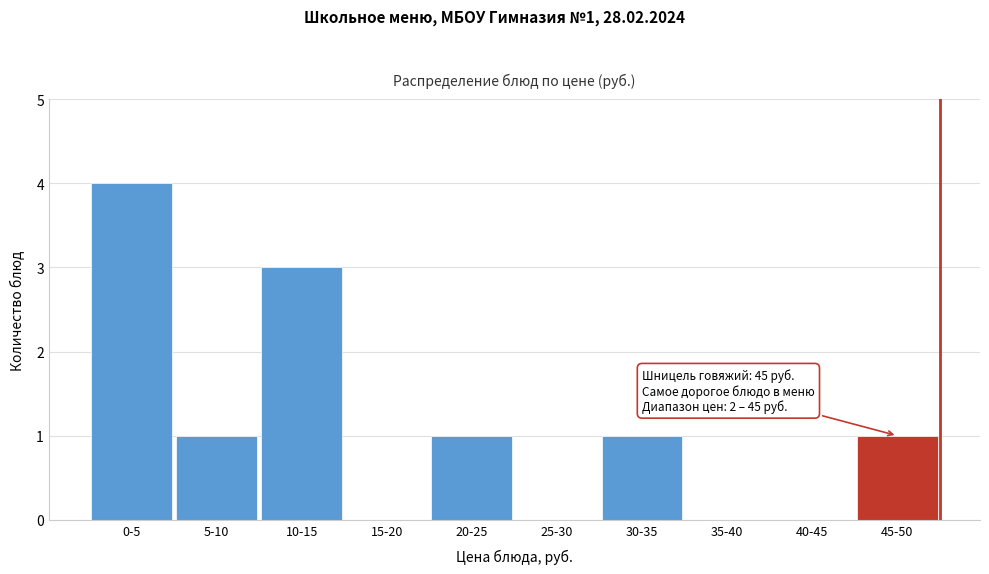

Reading left to right, list all the values displayed in this chart.

0-5=4	5-10=1	10-15=3	15-20=0	20-25=1	25-30=0	30-35=1	35-40=0	40-45=0	45-50=1